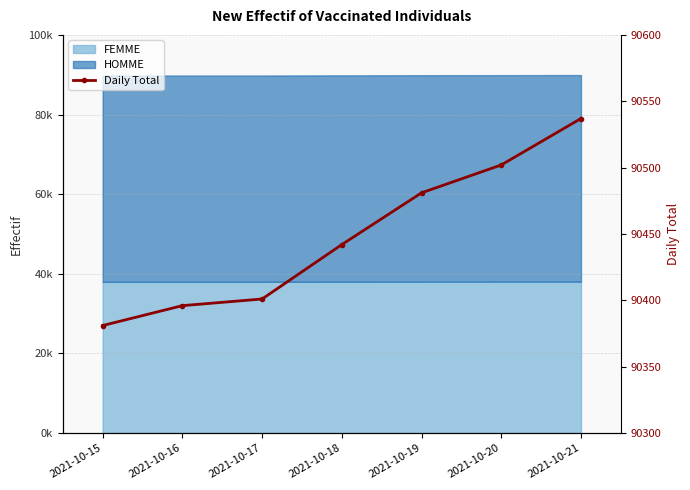

List the labels in order of value, smallest first.

2021-10-15, 2021-10-16, 2021-10-17, 2021-10-18, 2021-10-19, 2021-10-20, 2021-10-21